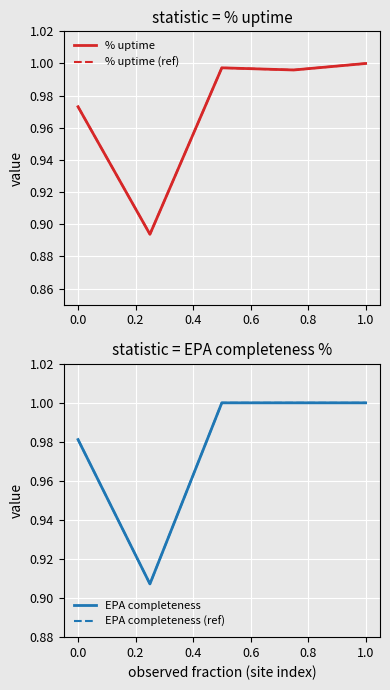

What is the total value across all series at 0.0?

3.6